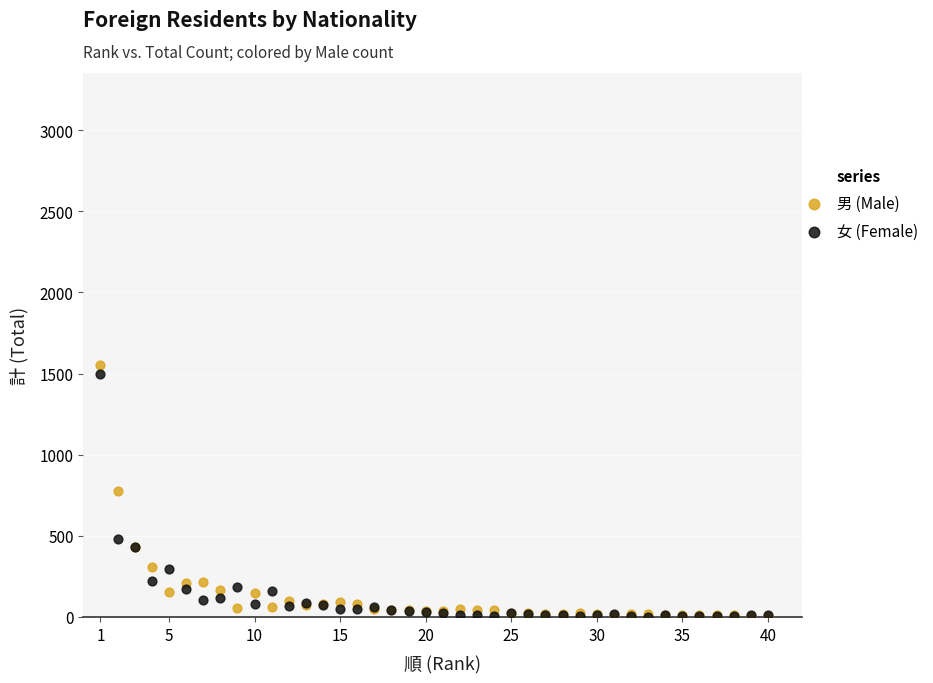

Which series has the largest Y range (max minus min)?

男 (Male)